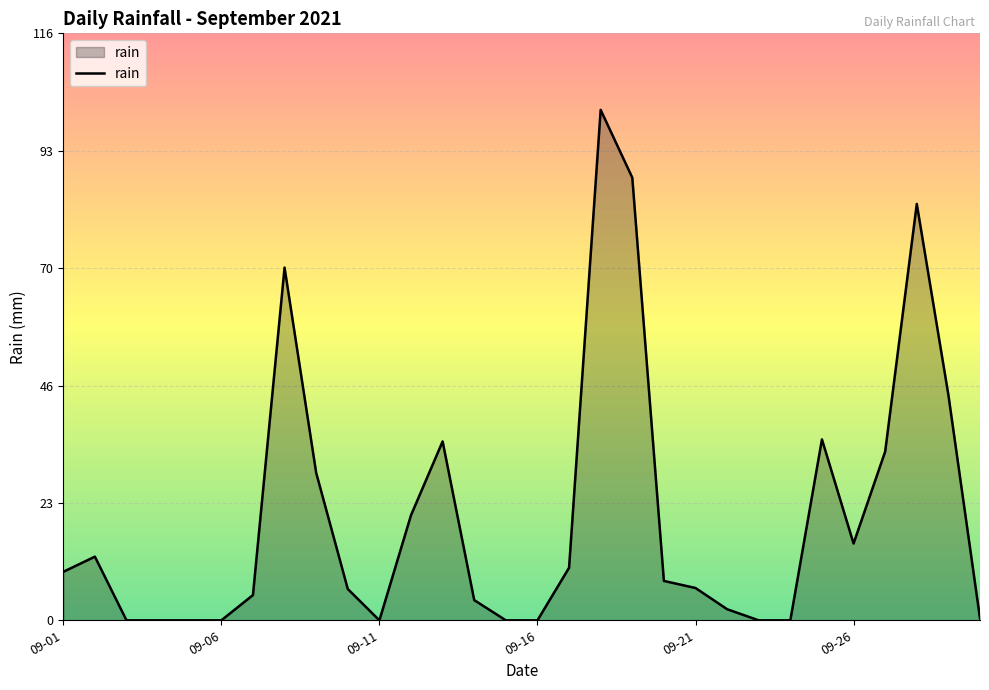

How many values are below 7?

15